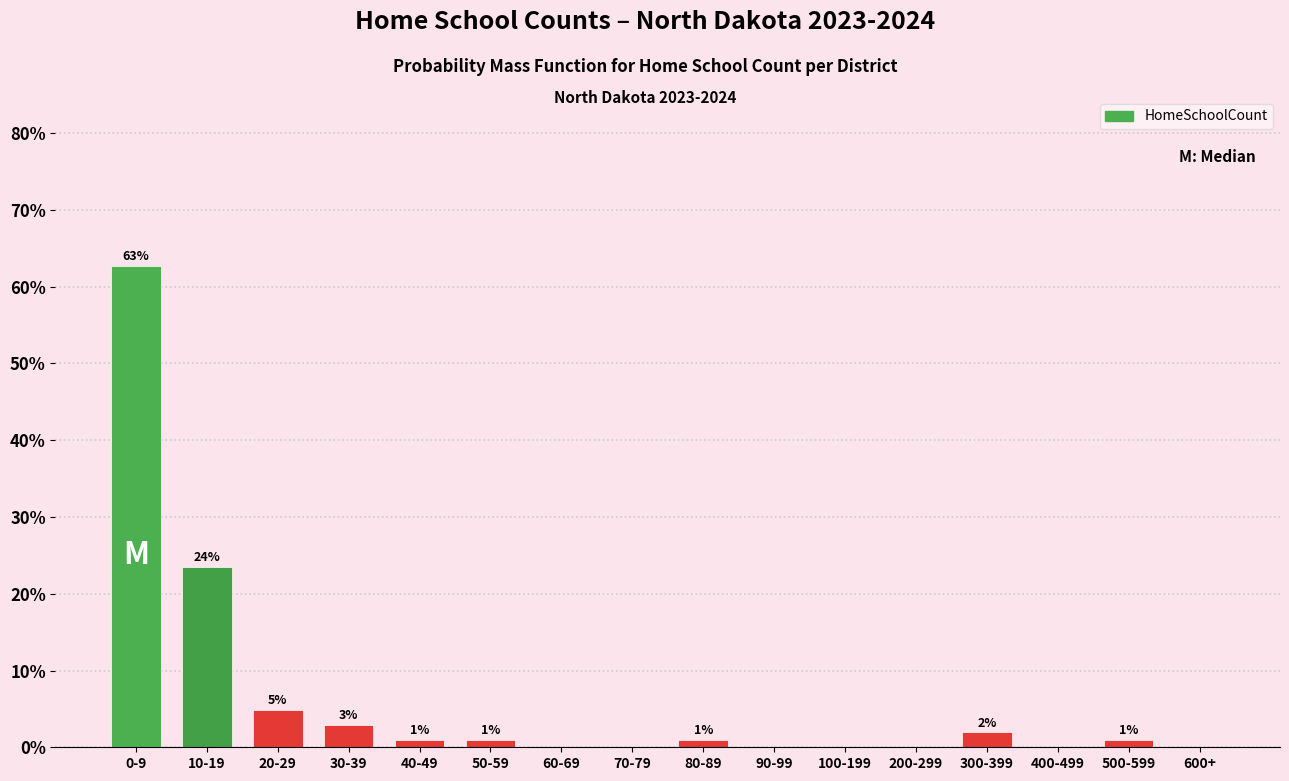

Is it true that the value at 500-599 is 1.0?

True